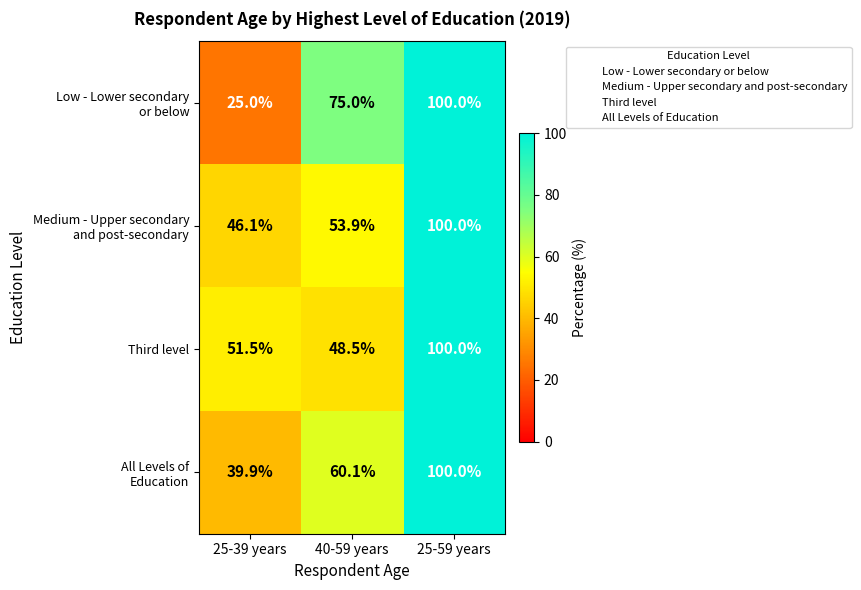

At how many categories does at least one series exceed 60?

2